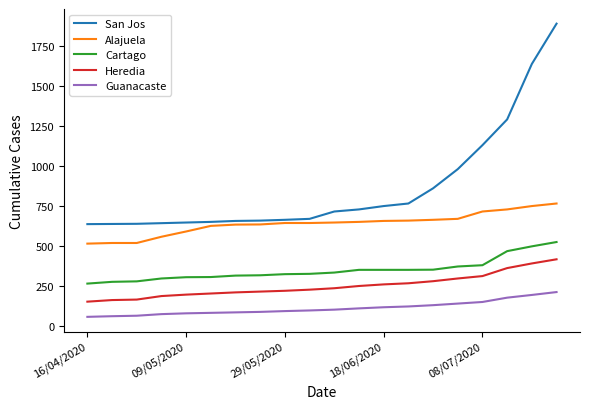

What is the maximum value for Alajuela?

764